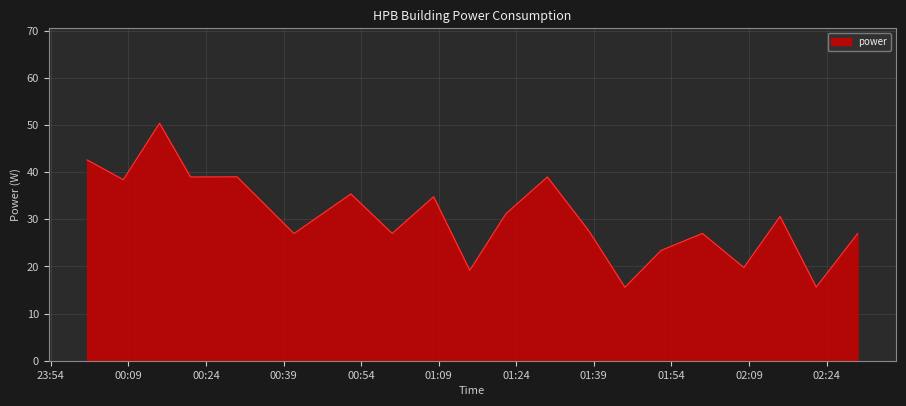

What is the minimum value shown in the chart?

15.6